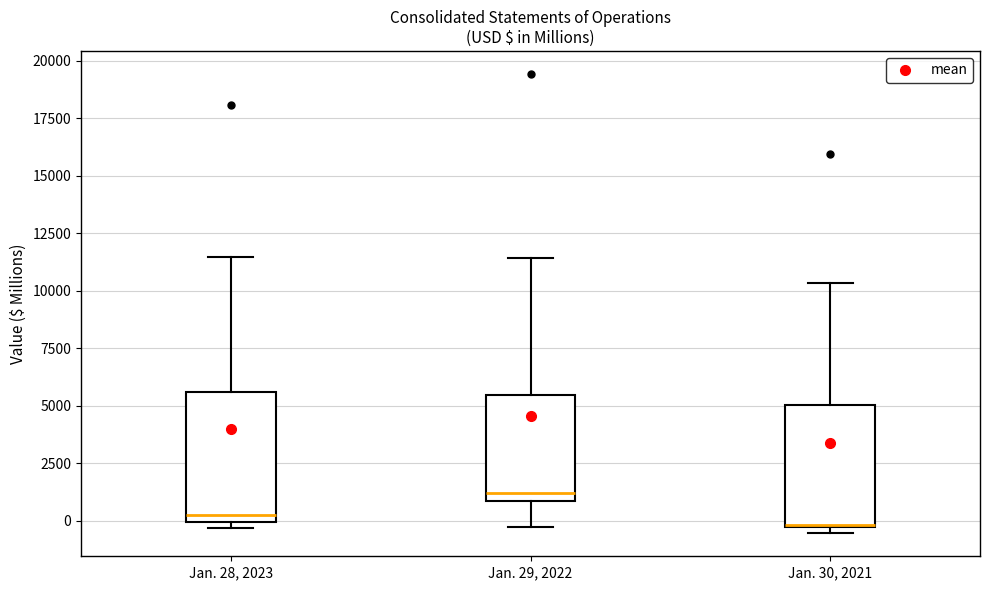

Reading left to right, read every box against the y-axis: the position of its median line, the range the box covers, and the ends of its whiskers. The values are not printed on the chart, so give them approximately, as read against the axis.

Jan. 28, 2023: median 0 (just above the box's lower edge), box 0 to 5500, whiskers -500 to 11500
Jan. 29, 2022: median 1000 (just above the box's lower edge), box 1000 to 5500, whiskers -500 to 11500
Jan. 30, 2021: median 0, box -500 to 5000, whiskers -500 (just below the box's lower edge) to 10500